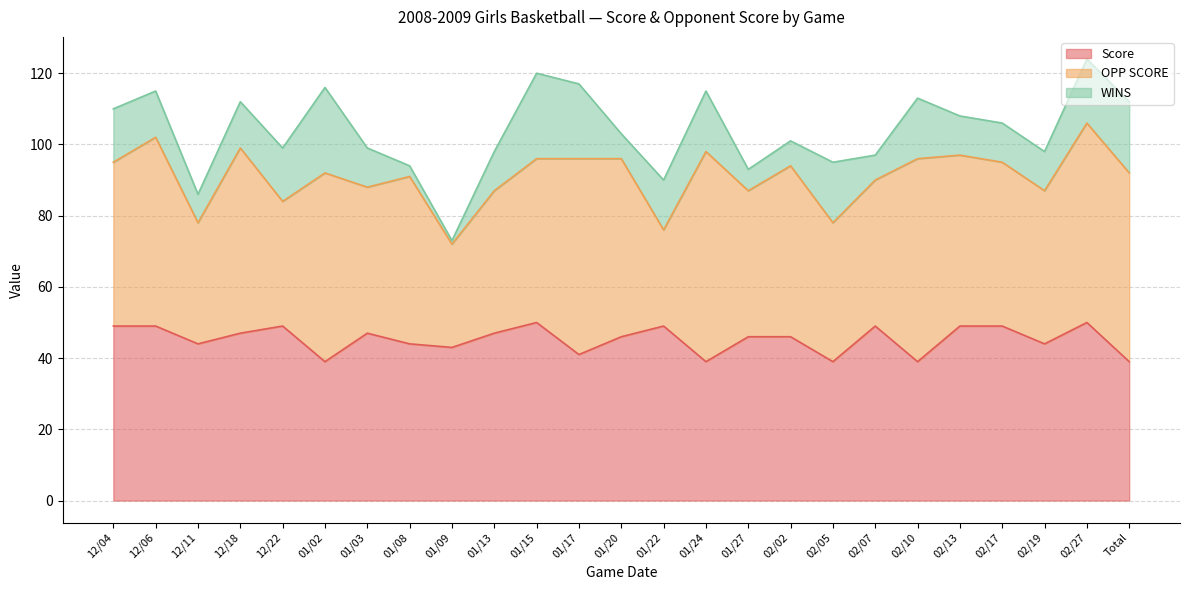

True or false: WINS has a value of 17 at 02/05.

True